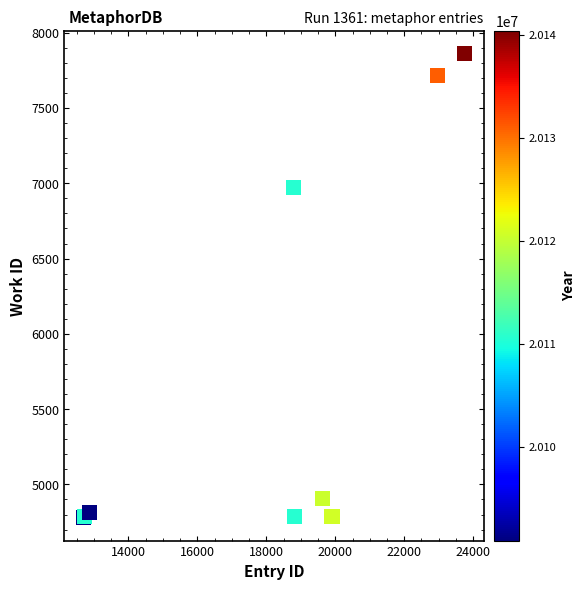

What Y value in the scatter plot is closest to 6320?

6972